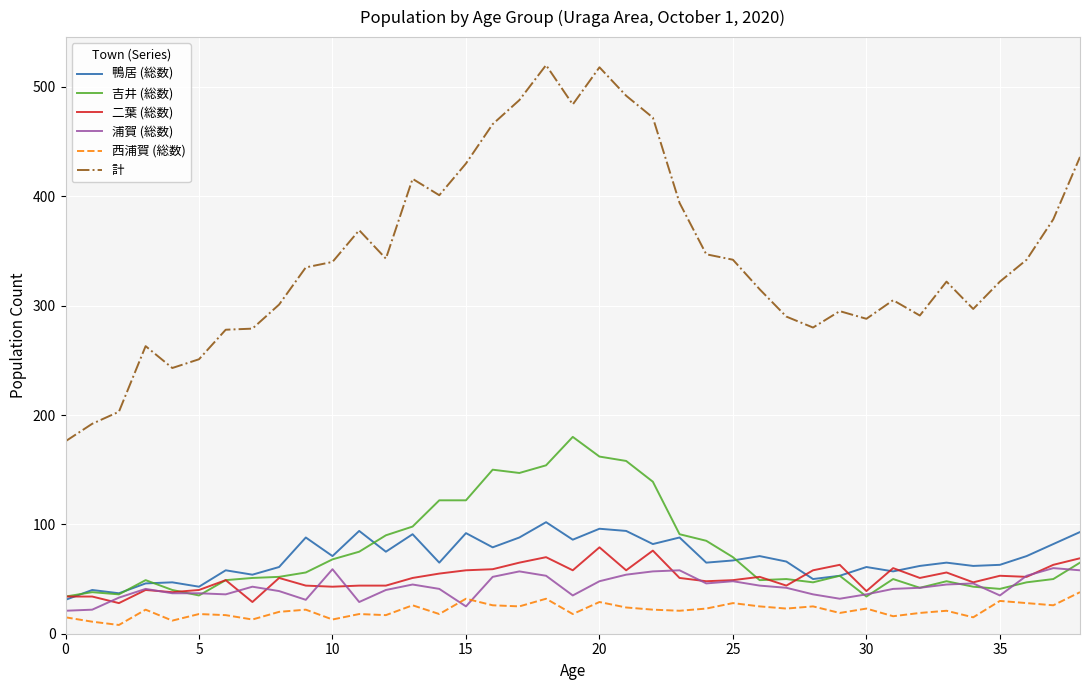

Which series has the widest spread of values?

計